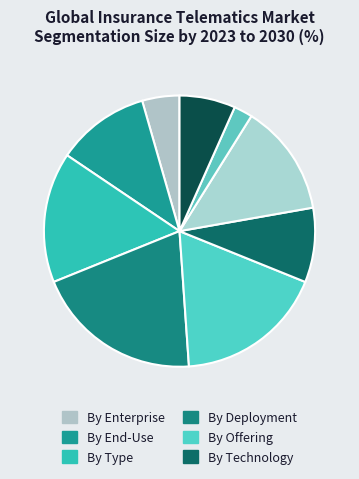

How many segments does this pie chart have?

9